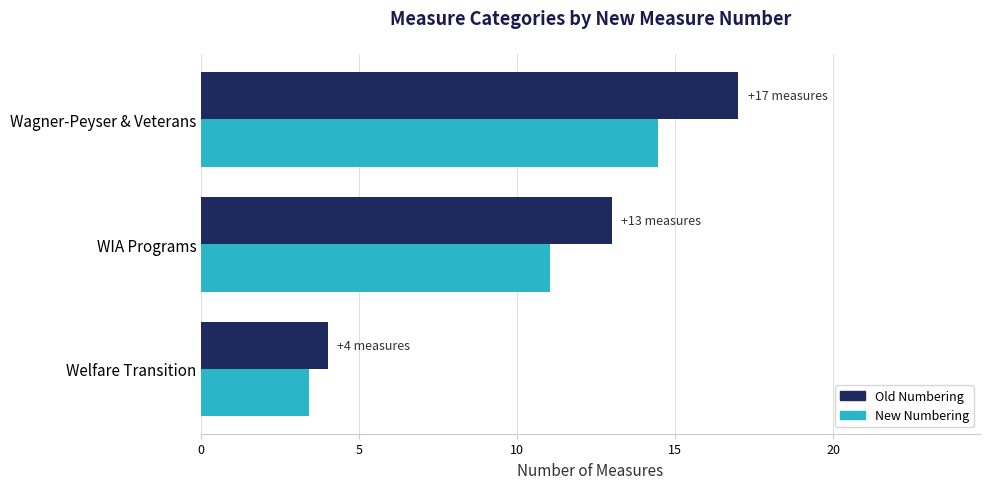

At which category is the sum across all series the highest?

Wagner-Peyser & Veterans